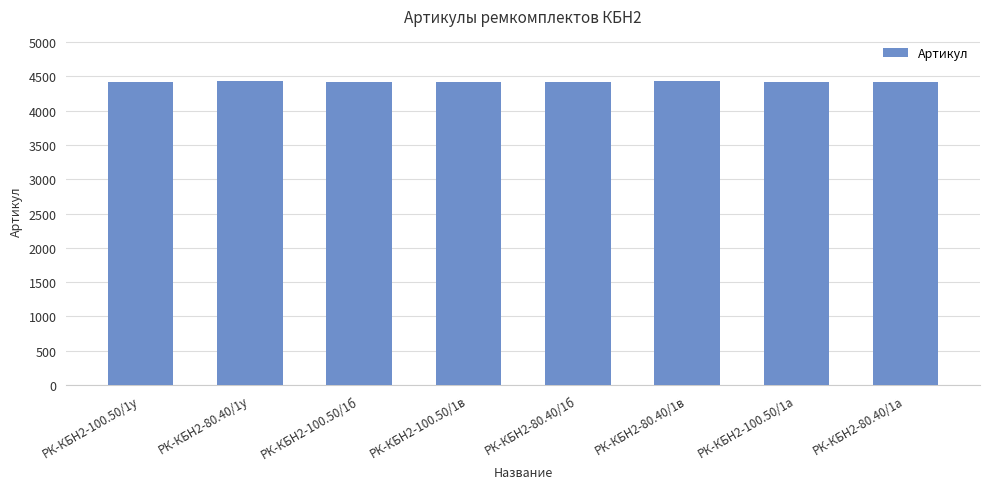

What is the sum of all values?

35396